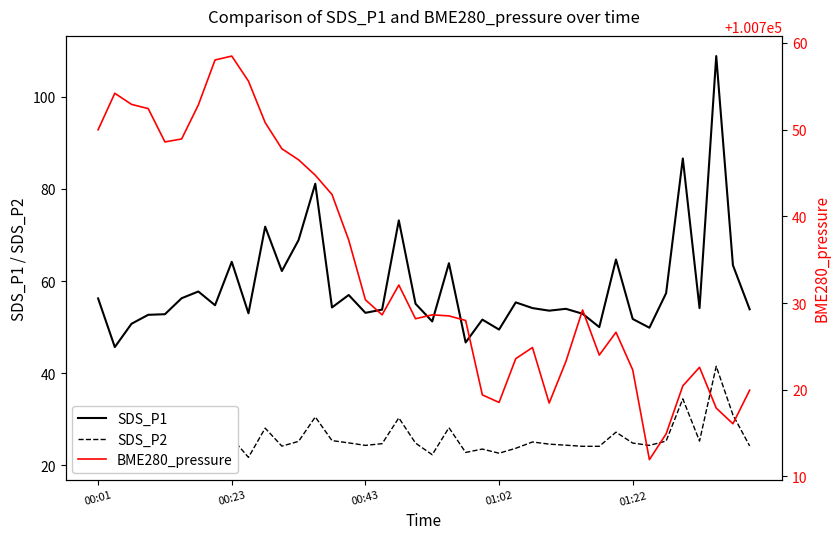

True or false: SDS_P1 has more than 2 interior local peaks.

True